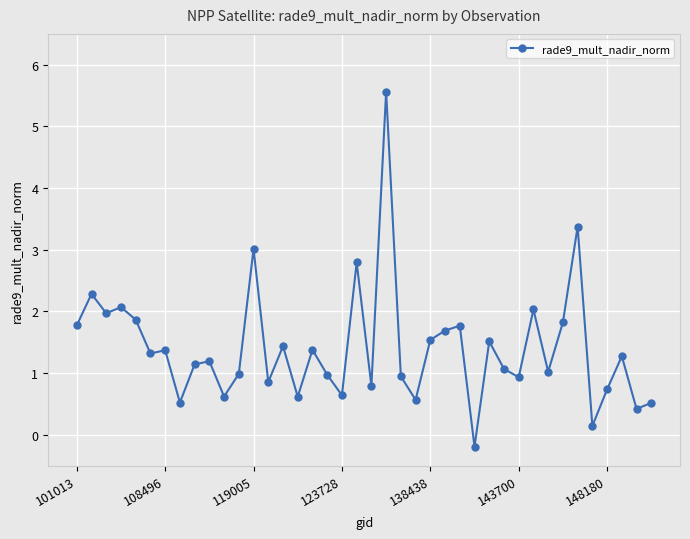

What is the average value?

1.4